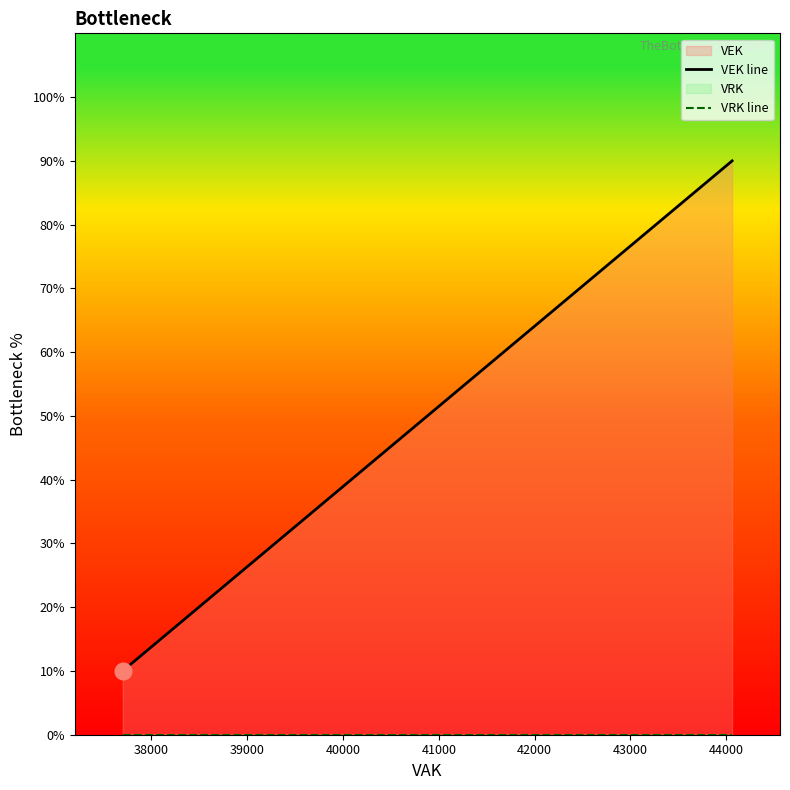

What is the sum of all VEK line values?

724.1